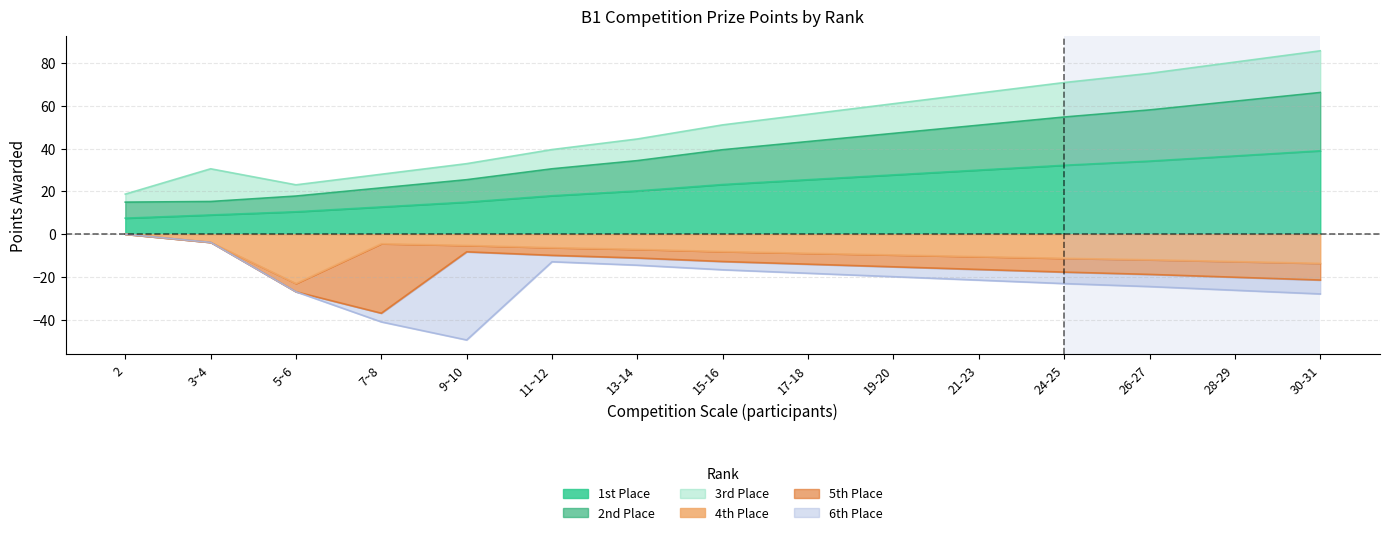

Is it true that 1st Place equals 38.2 at 15-16?

False